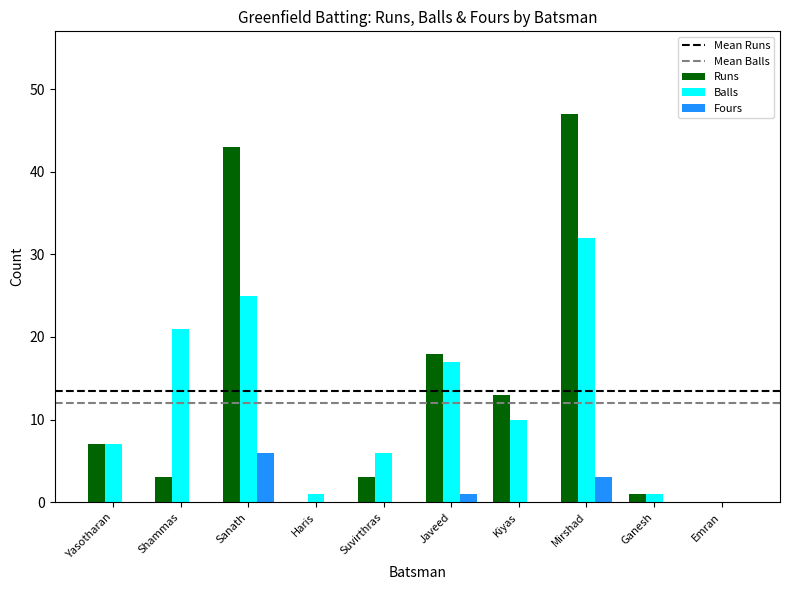

What is the greatest value displayed?

47